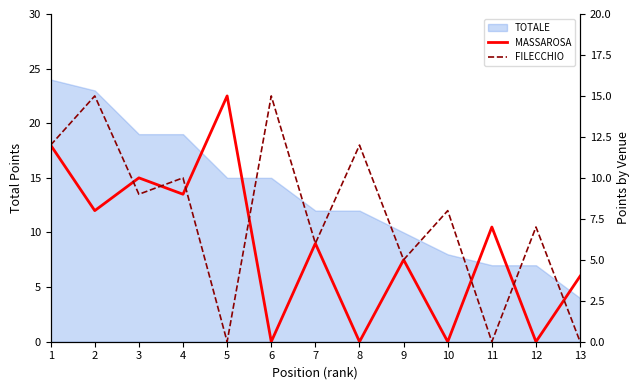

How many interior local valleys does the MASSAROSA series have?

6